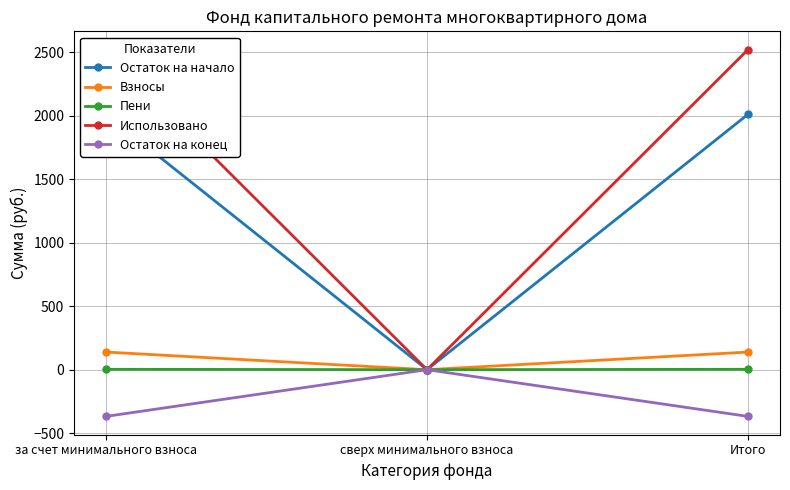

How many lines are shown in the chart?

5